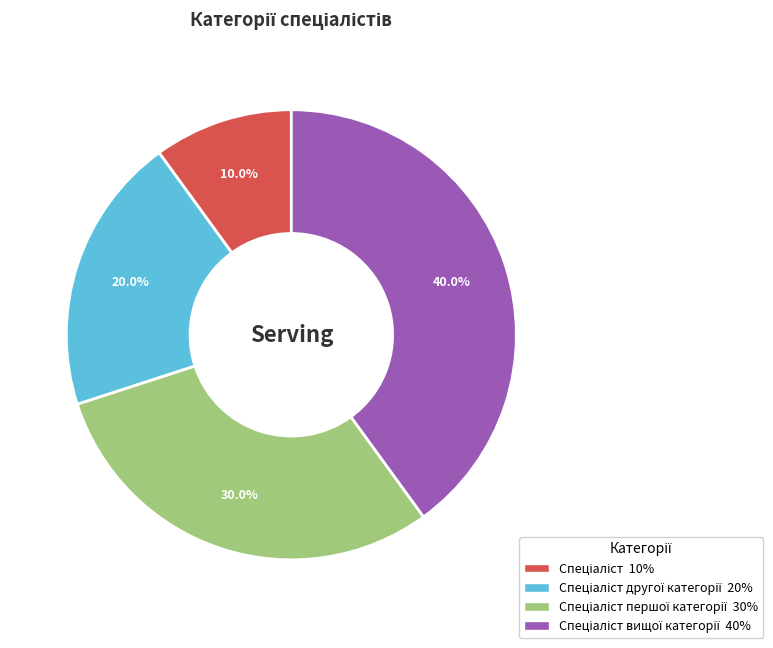

Is there a majority slice in this chart?

No